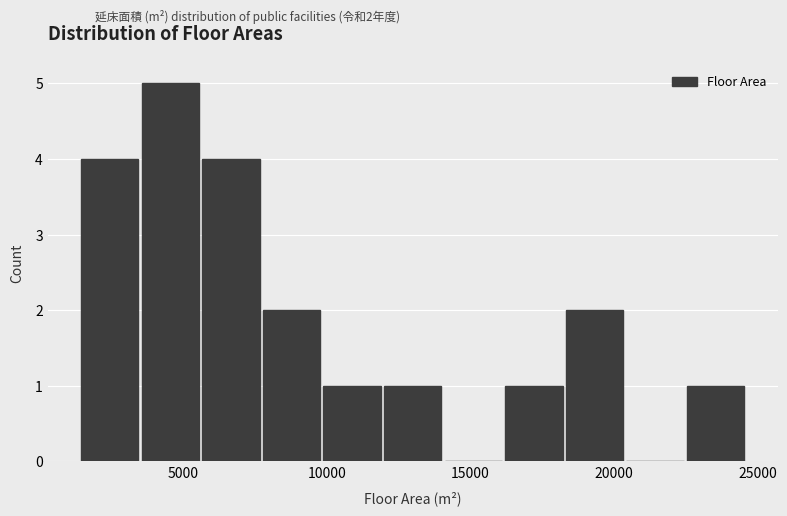

Over which range of the x-axis is the bar tallest?

3500 to 5500